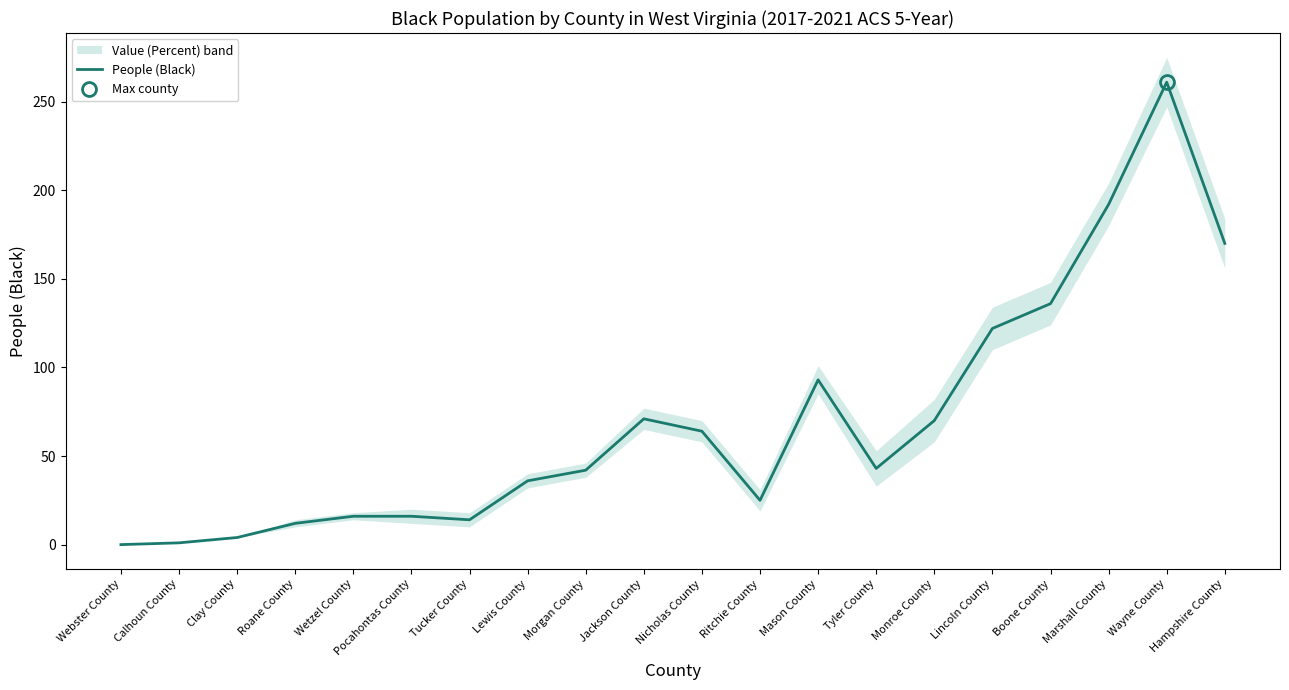

What is the average value?

69